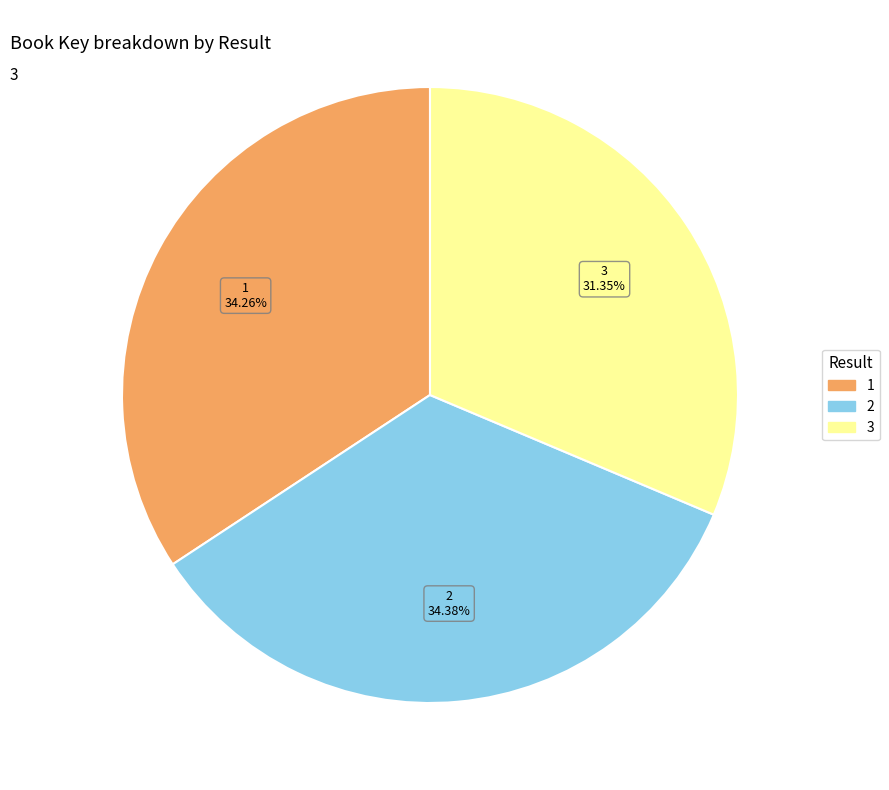

To the nearest percent, what is the combined percentage of 1 and 3?

66%